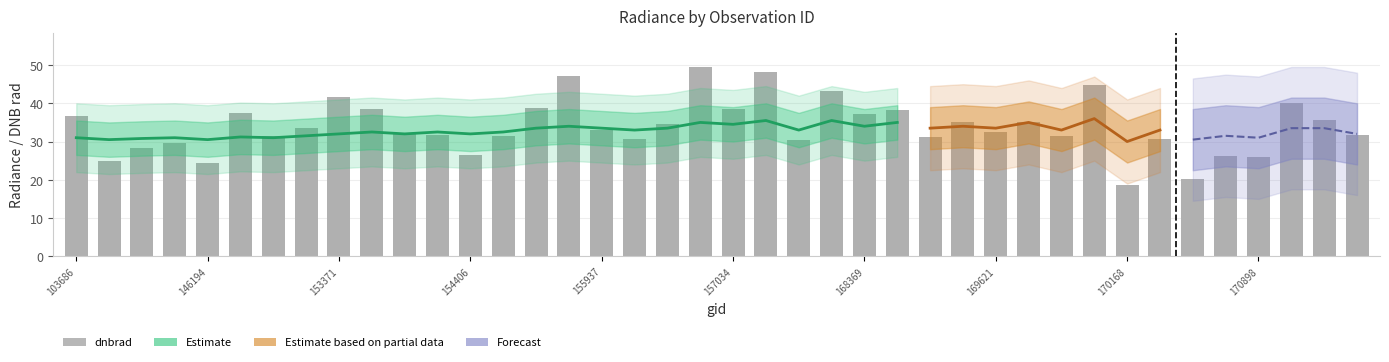

Reading right to left, extract all data points from this chart.

31.6	35.7	40.0	25.9	26.1	20.3	30.6	18.5	44.9	31.3	35.2	32.5	35.0	31.2	38.2	37.2	43.1	30.4	48.3	38.6	49.6	34.6	30.5	33.1	47.1	38.8	31.5	26.5	31.8	32.2	38.6	41.6	33.6	31.4	37.5	24.5	29.6	28.3	24.8	36.6